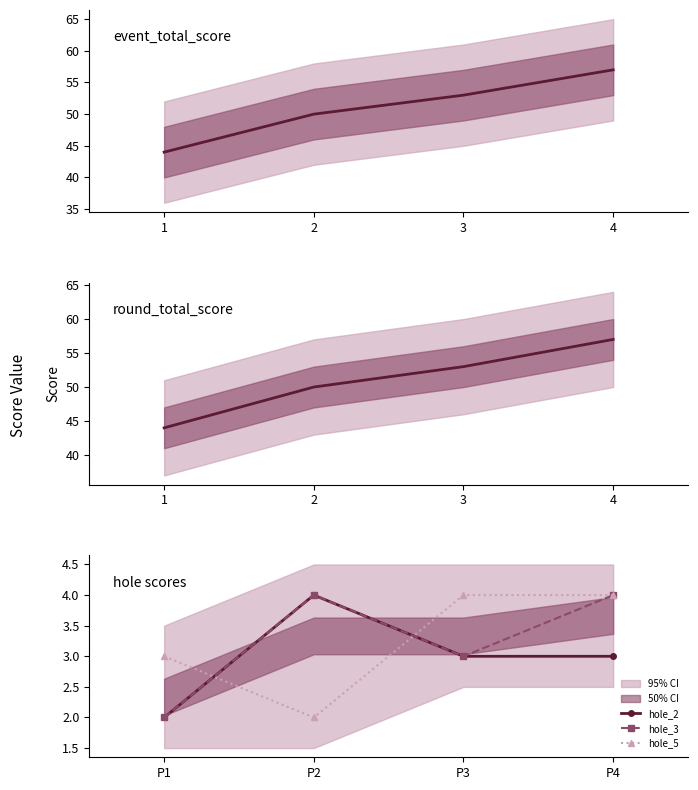

How many distinct data groups are displayed?

5